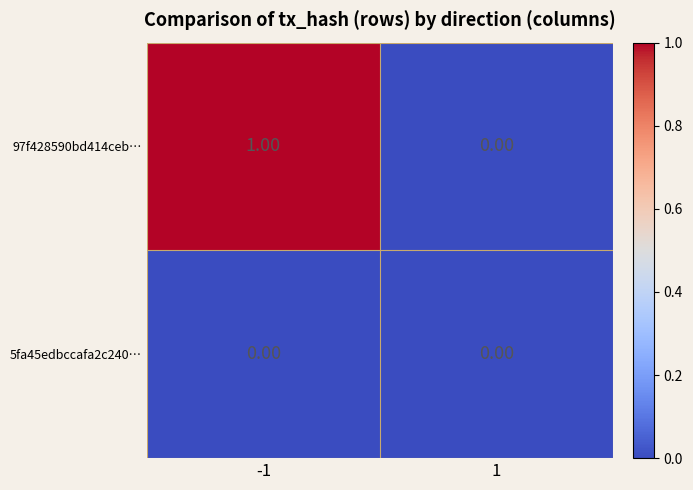

Count the number of data series in this chart.

2